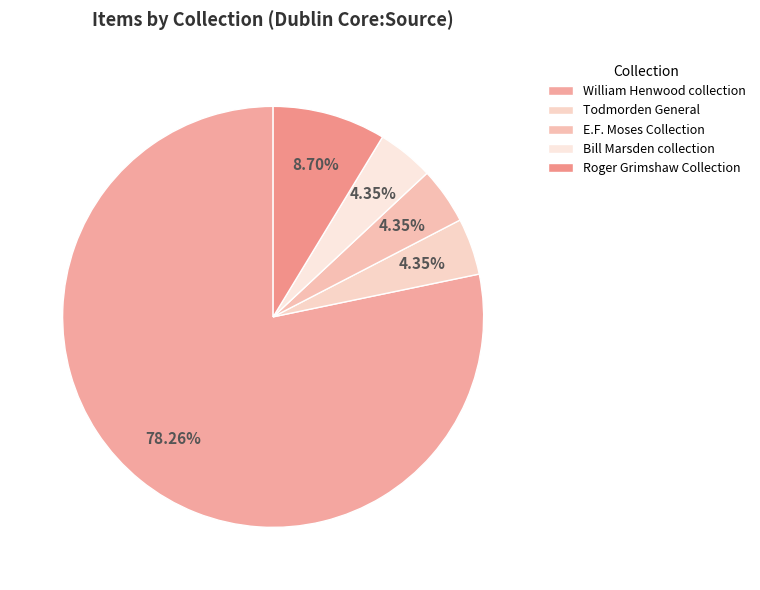

Is it true that William Henwood collection is 65% of the pie?

False